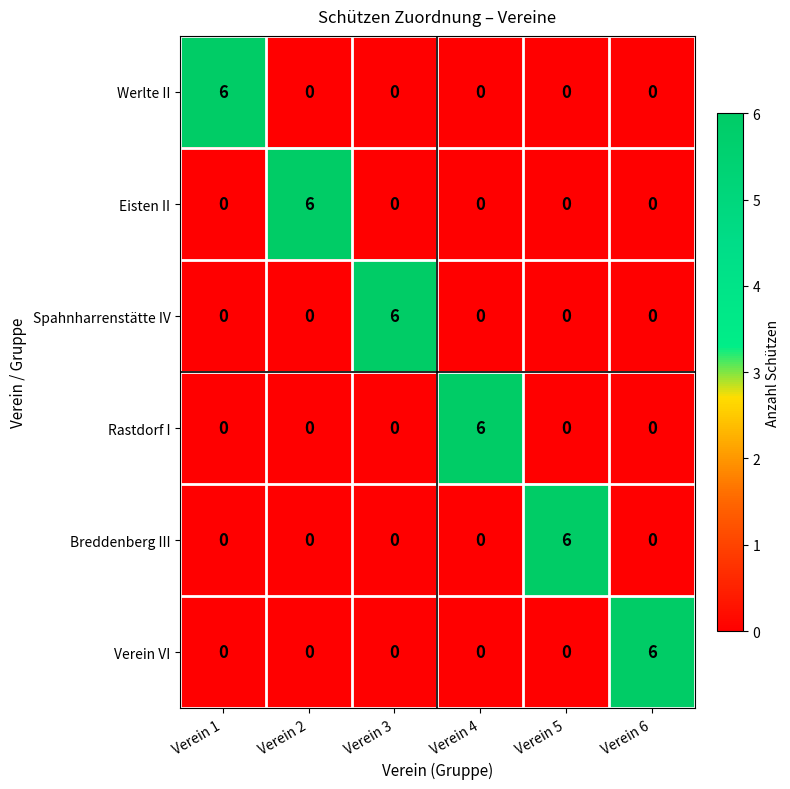

What is the spread (max minus min) of values at Verein 1?

6